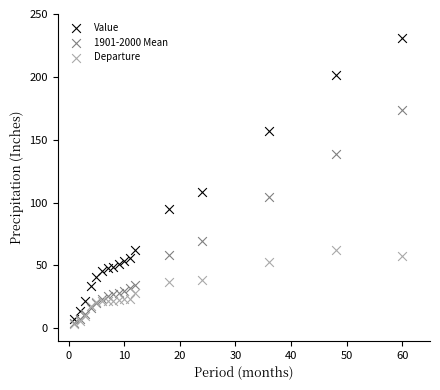

Across all series, what Y value is closest to 117?

108.3